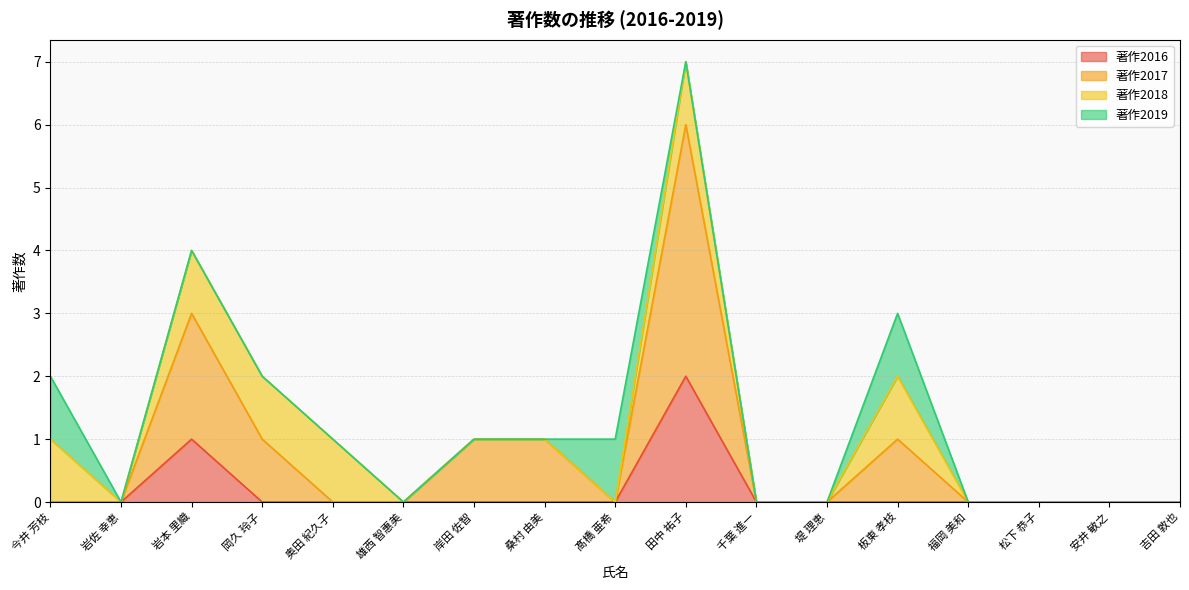

At which label is 著作2016 closest to 1?

岩本 里織